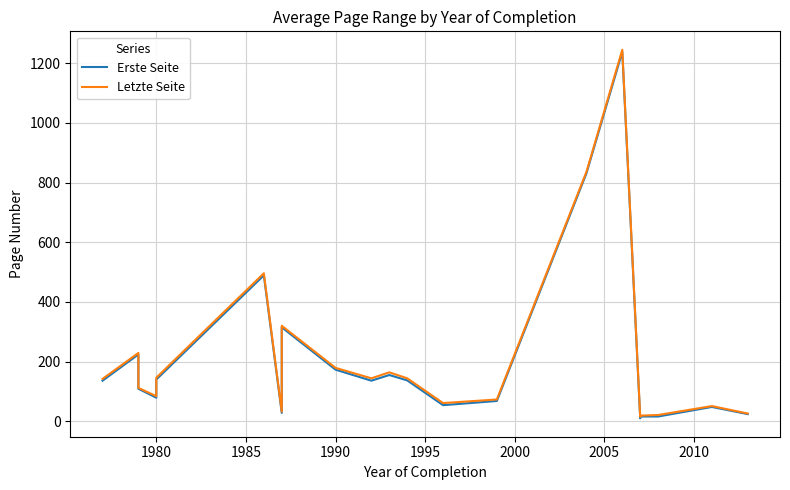

How many lines are shown in the chart?

2